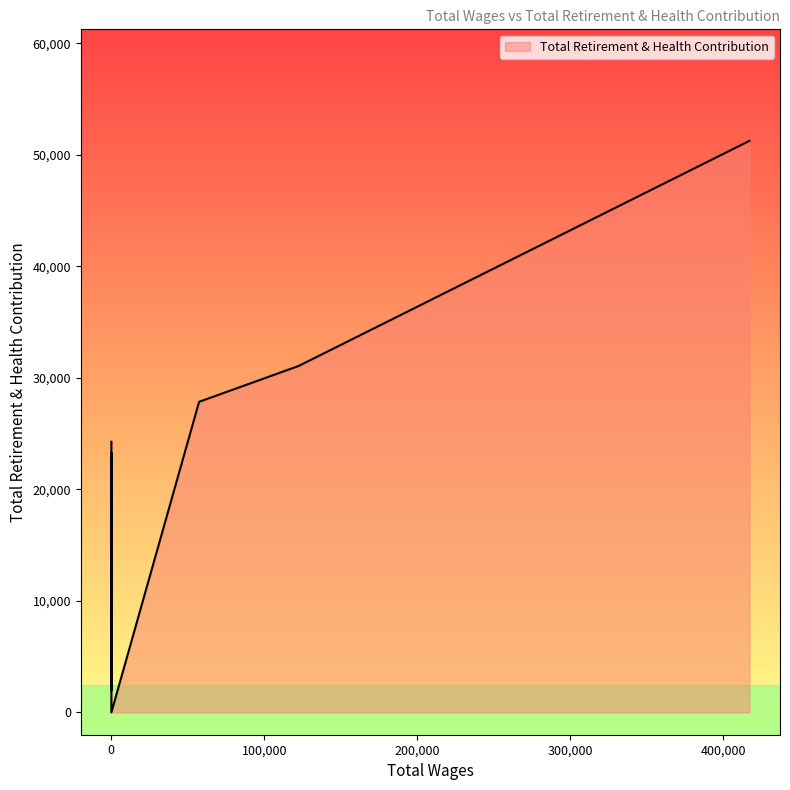

What is the change in value from 57361.0 to 0.0?

-3582